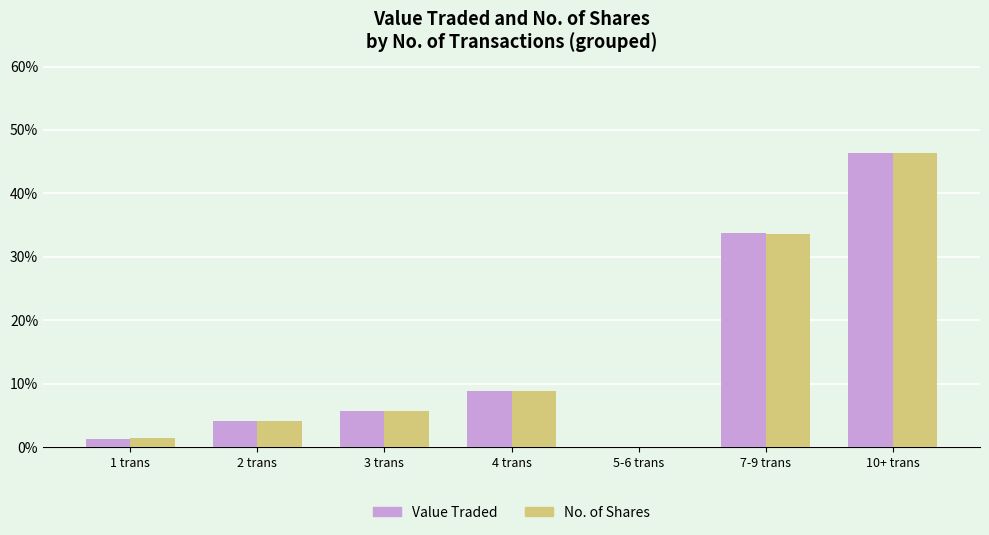

Which category has the highest value in the No. of Shares series?

10+ trans